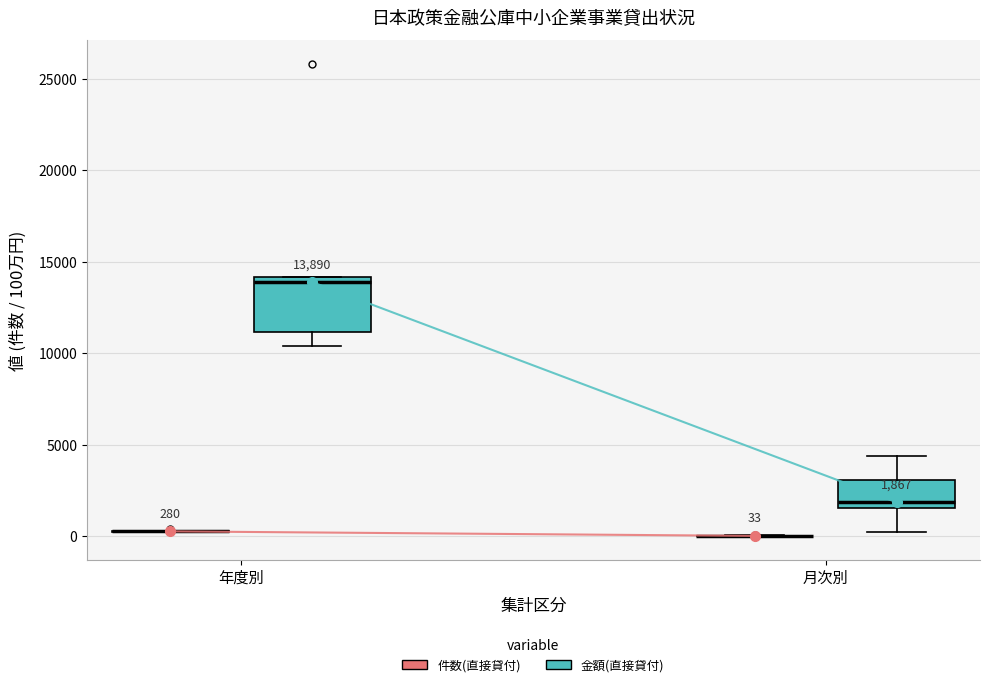

Which box is the tallest, from its lower edge to its upper edge?

年度別 (金額(直接貸付))